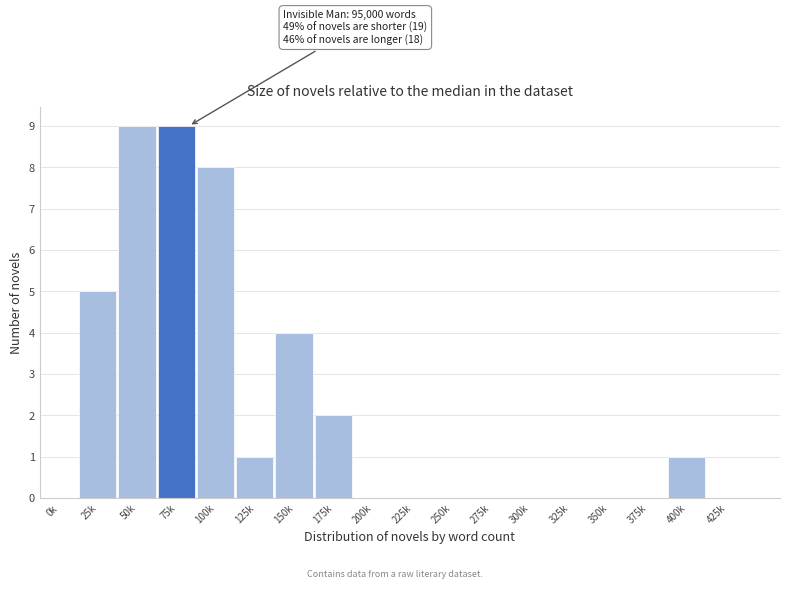

Reading right to left, transcribe all the data shown in this chart.

425k=0	400k=1	375k=0	350k=0	325k=0	300k=0	275k=0	250k=0	225k=0	200k=0	175k=2	150k=4	125k=1	100k=8	75k=9	50k=9	25k=5	0k=0